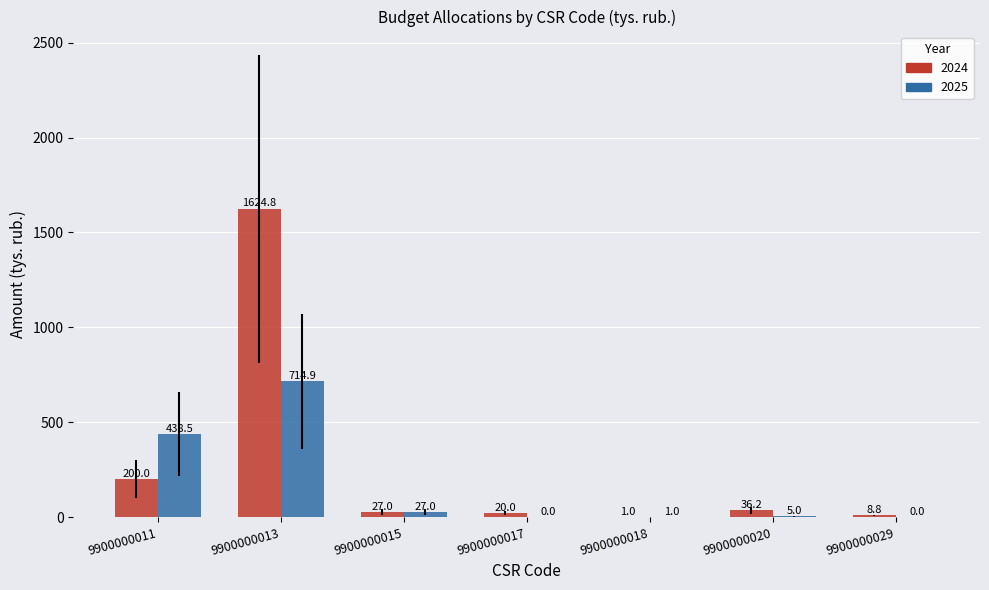

At which label does 2024 first exceed 27?

9900000011